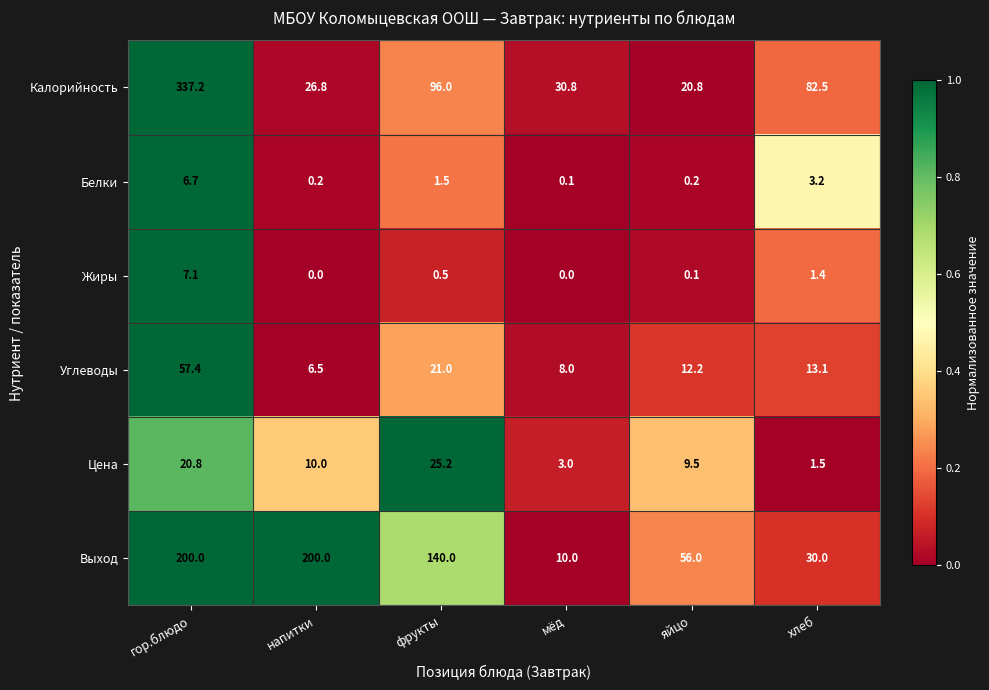

Read the Калорийность value at гор.блюдо.

337.2